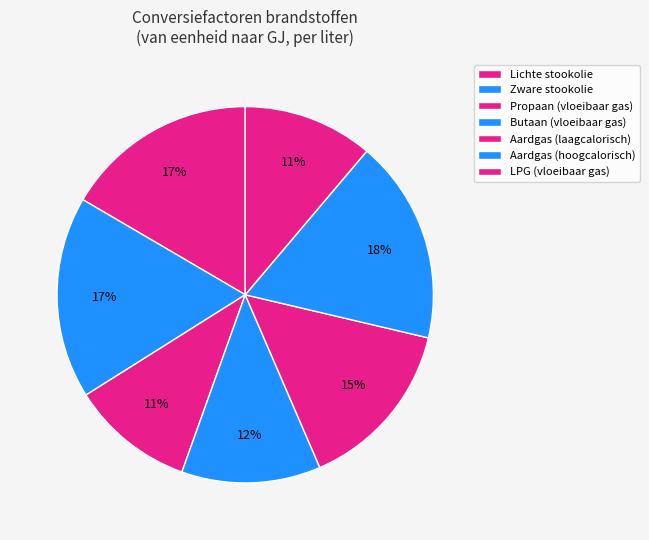

Is the sum of Propaan (vloeibaar gas) and Aardgas (hoogcalorisch) greater than half?

No